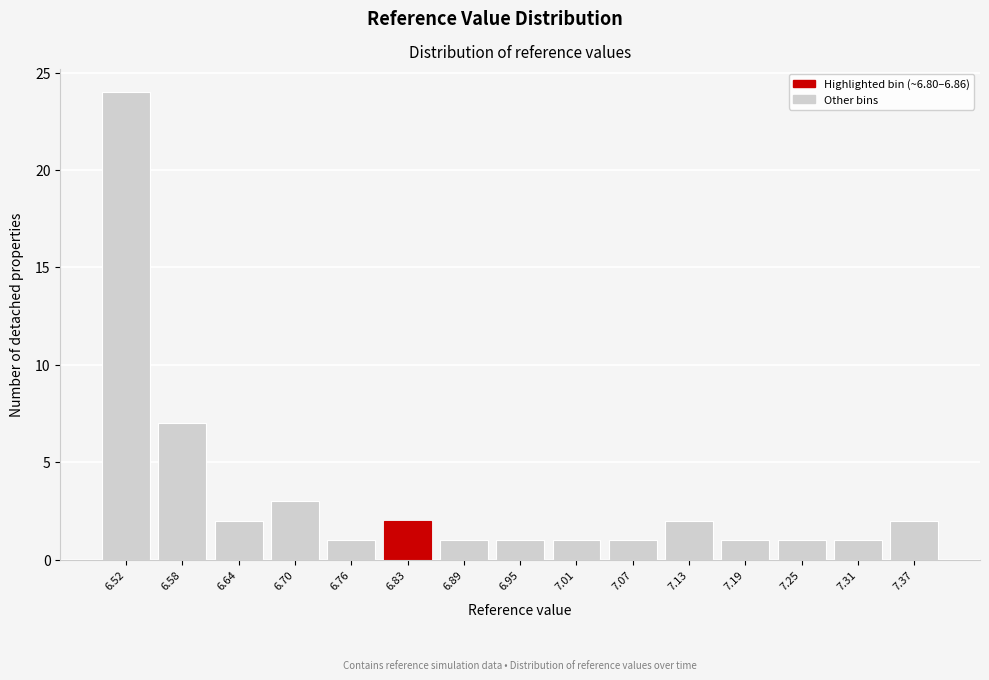

Reading left to right, what are all the values shown in this chart?

24	7	2	3	1	2	1	1	1	1	2	1	1	1	2